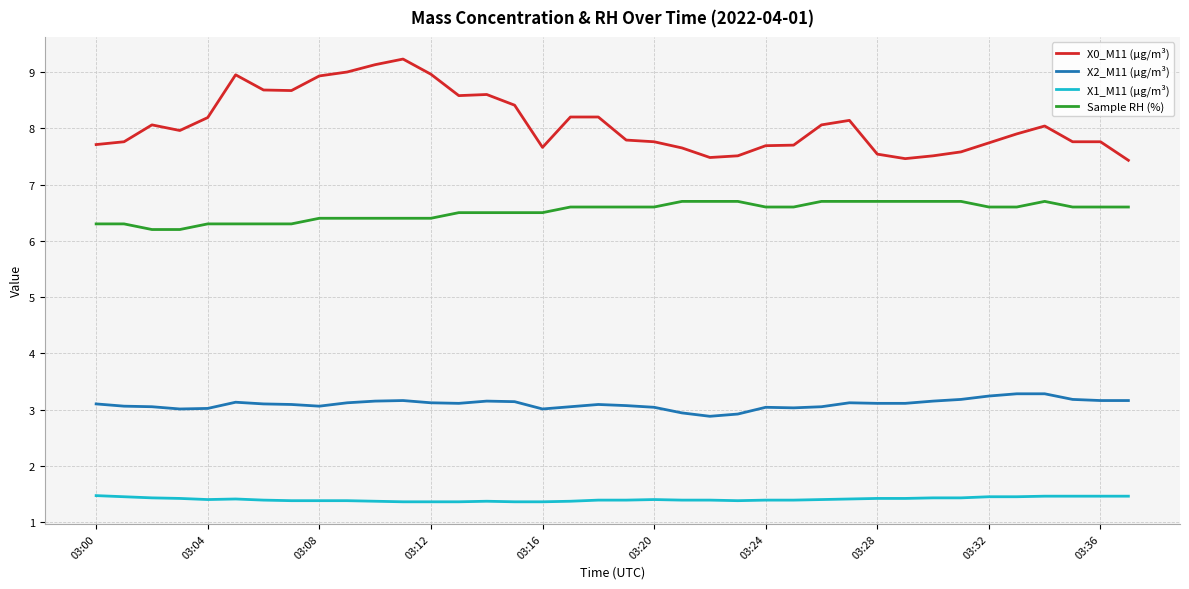

Does the chart display data point markers on the line(s)?

No